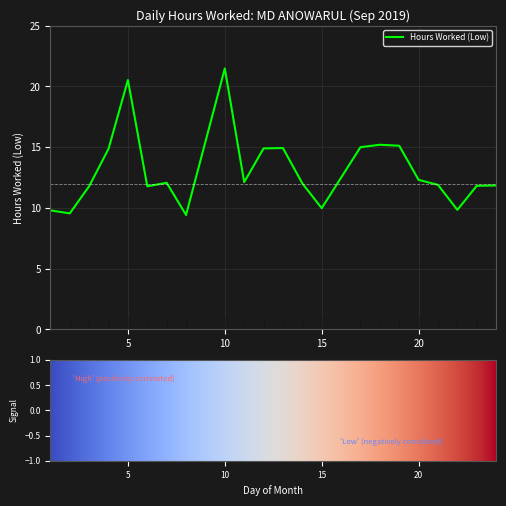

What is the difference between the maximum and minimum values?

12.1